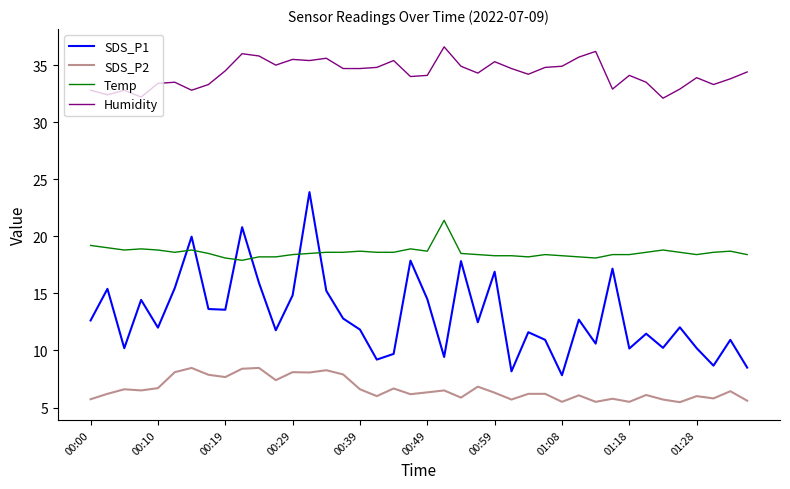

How many lines are shown in the chart?

4